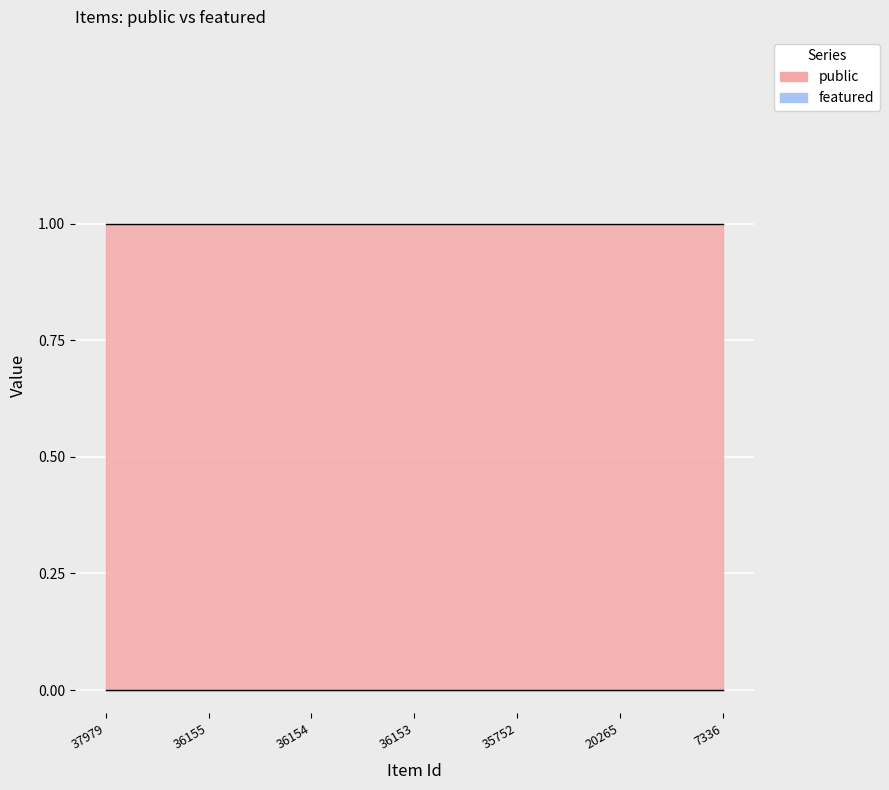

At which category is the sum across all series the highest?

37979